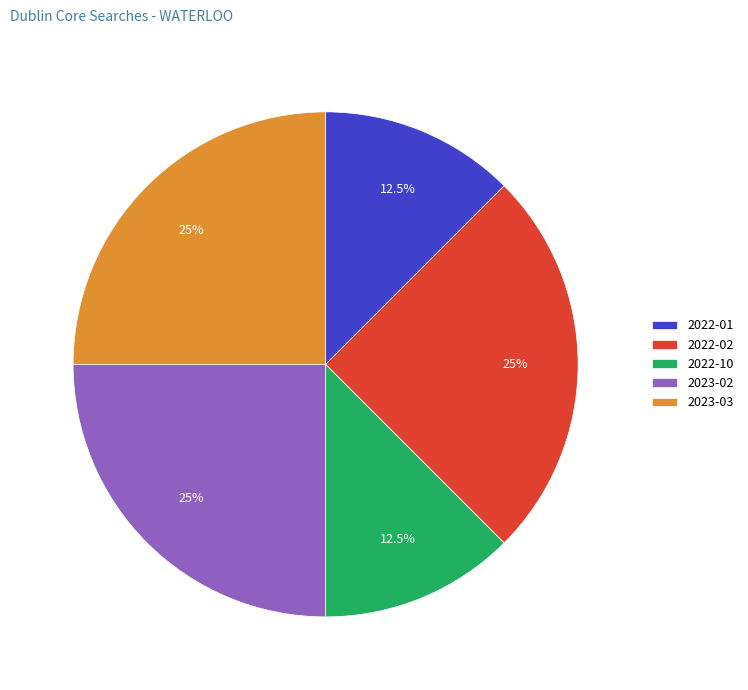

How much of the chart is everything except 2022-10?

87.5%